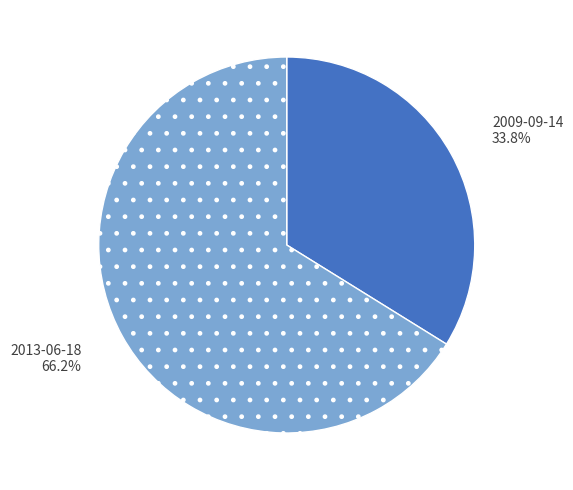

How much of the chart is everything except 2013-06-18?

33.8%